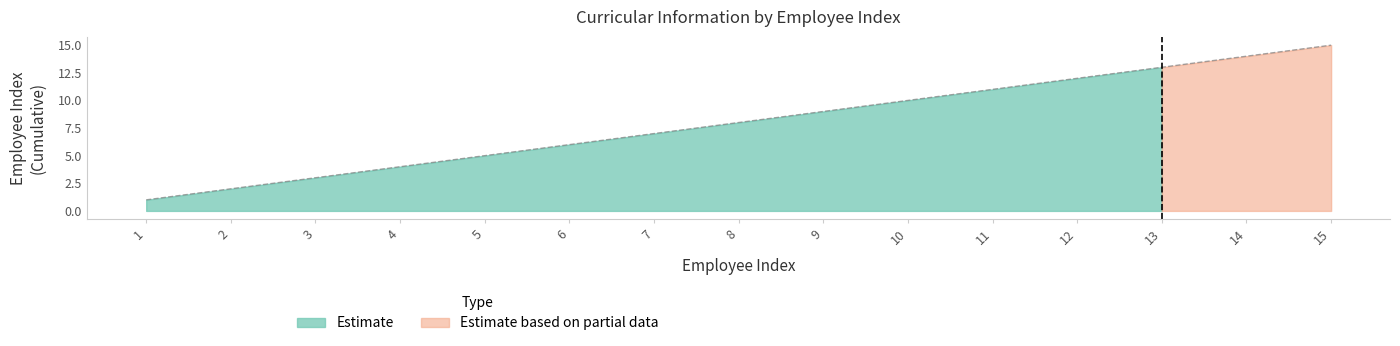

What is the change in value from 8 to 12?

+4